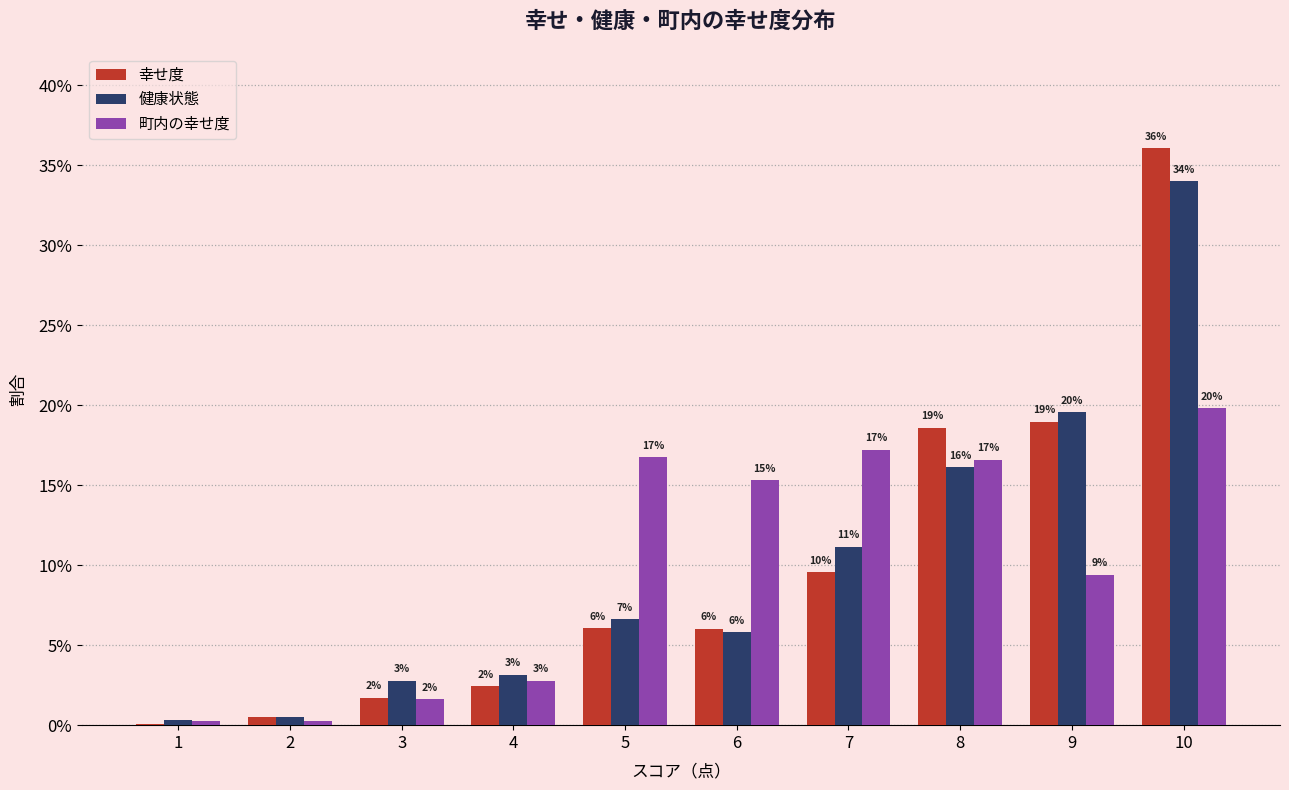

What are all the series names shown in the legend?

幸せ度, 健康状態, 町内の幸せ度